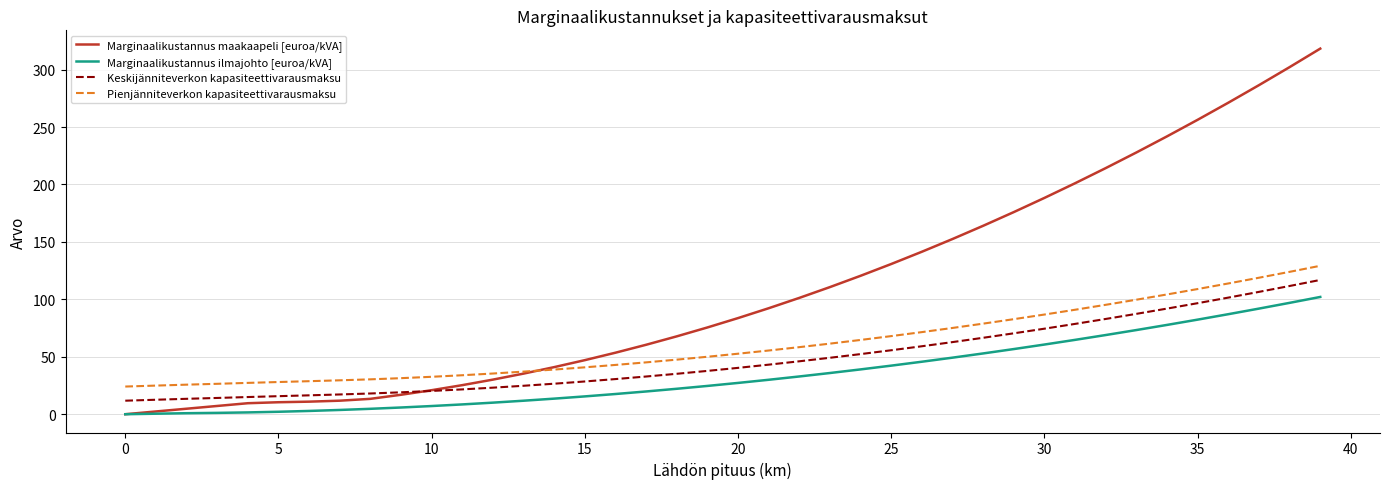

Which series has the largest total across all categories?

Marginaalikustannus maakaapeli [euroa/kVA]